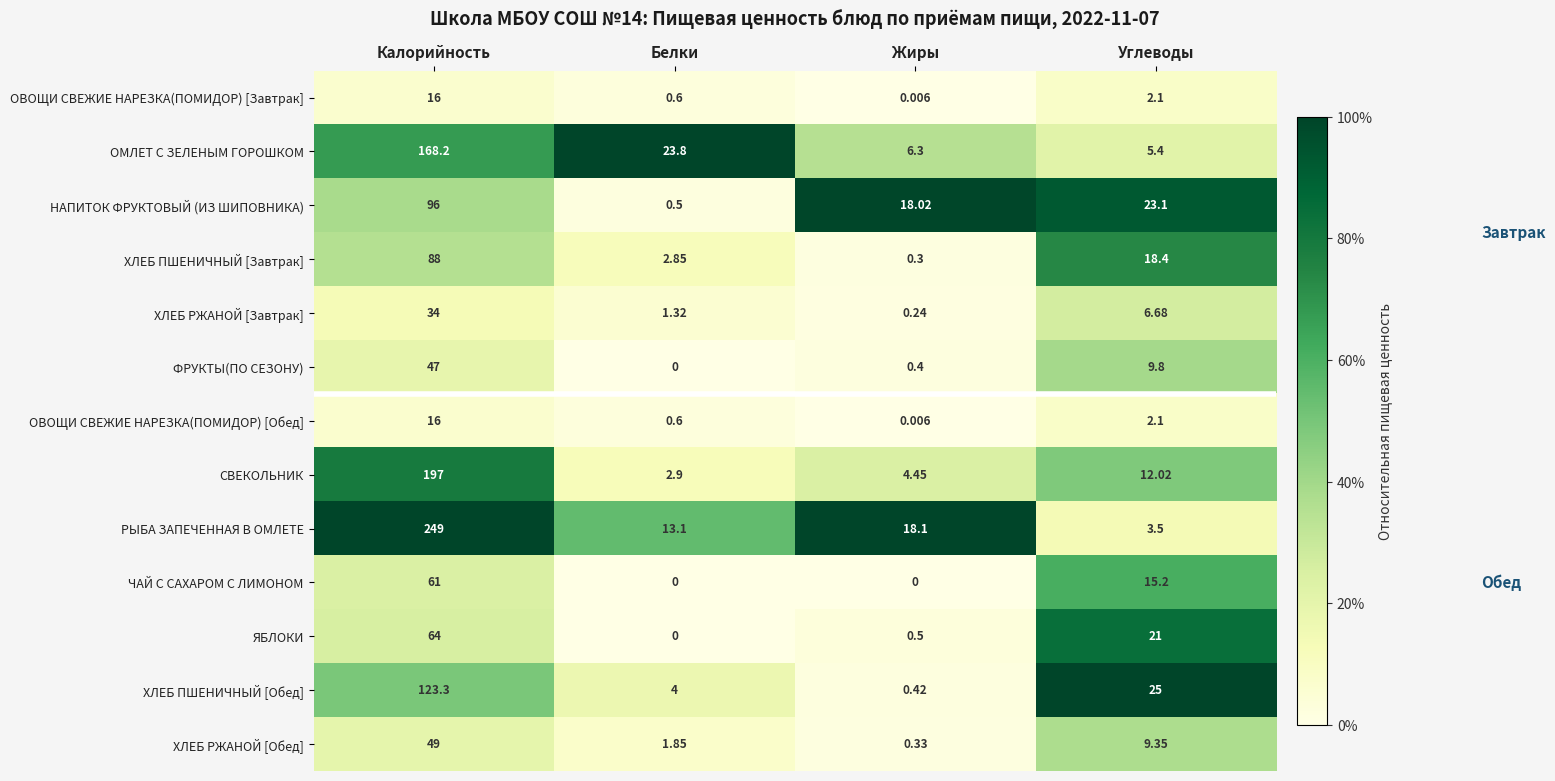

List the labels in order of СВЕКОЛЬНИК value, largest first.

Калорийность, Углеводы, Жиры, Белки